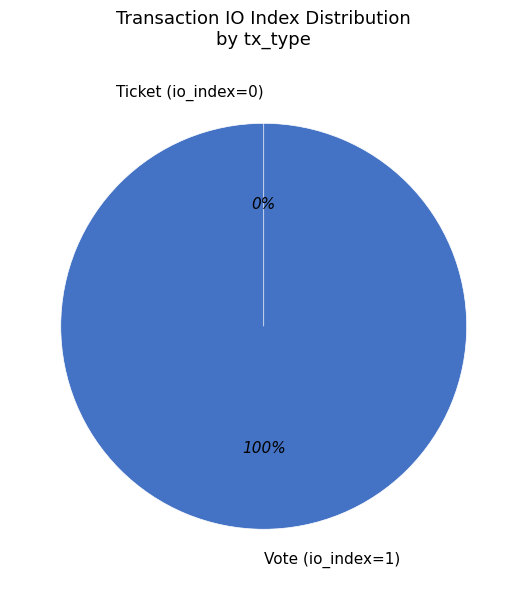

Rank the categories by value from lowest to highest.

Ticket (io_index=0), Vote (io_index=1)